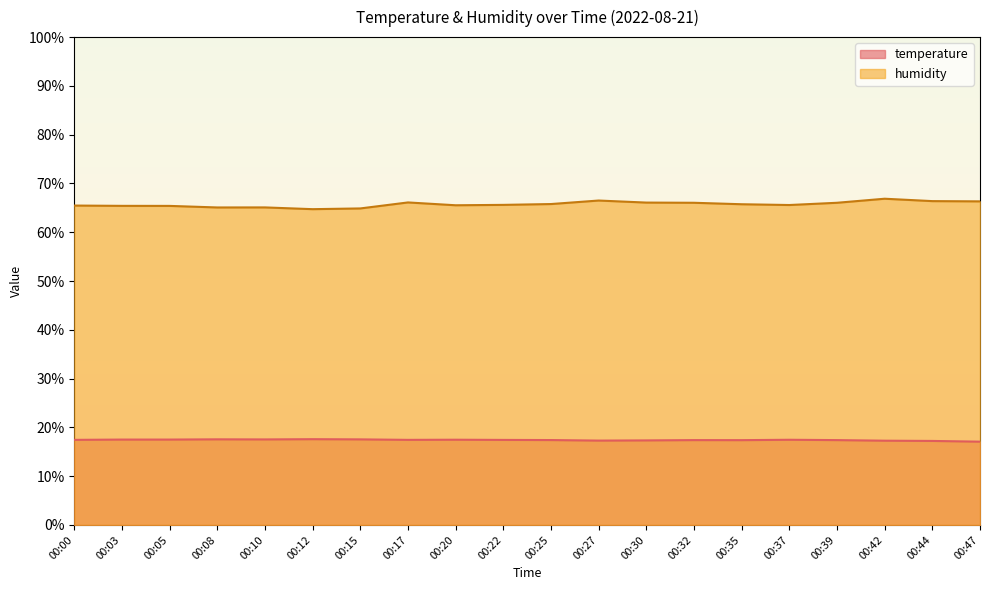

Reading left to right, transcribe all the data shown in this chart.

temperature: 17.4	17.5	17.5	17.6	17.5	17.6	17.5	17.4	17.5	17.4	17.4	17.3	17.3	17.4	17.4	17.5	17.4	17.3	17.2	17.1
humidity: 65.5	65.4	65.4	65.1	65.1	64.7	64.9	66.1	65.5	65.6	65.8	66.5	66.1	66.0	65.7	65.6	66.0	66.9	66.4	66.3